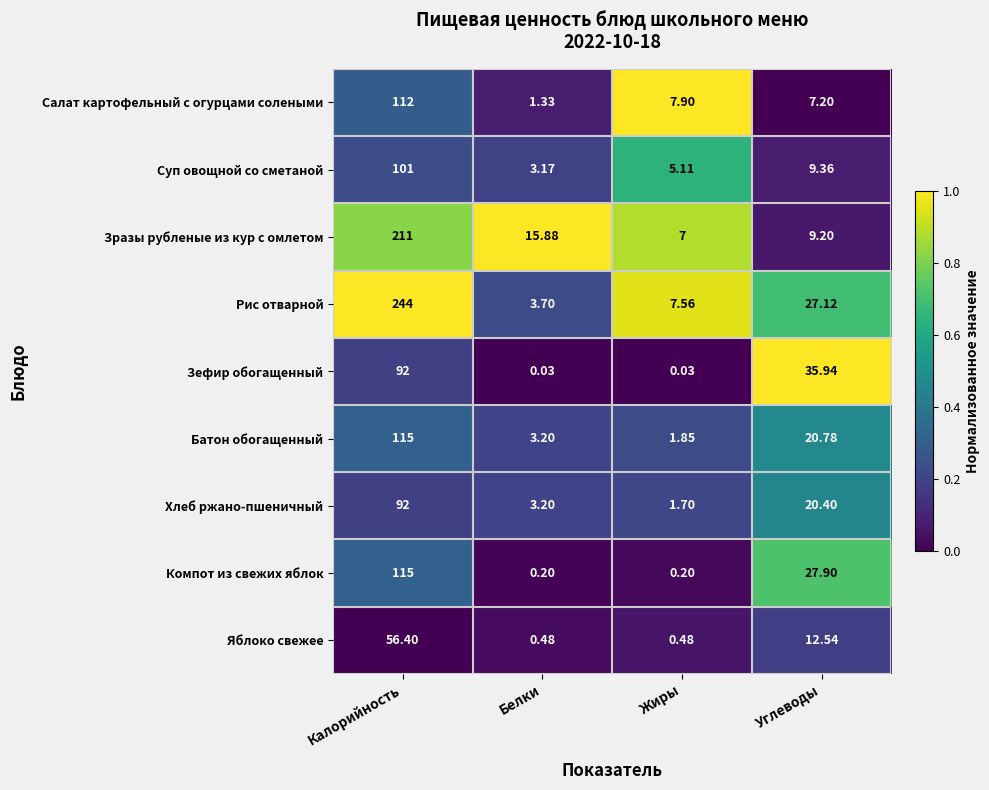

How many categories are shown in the chart?

4